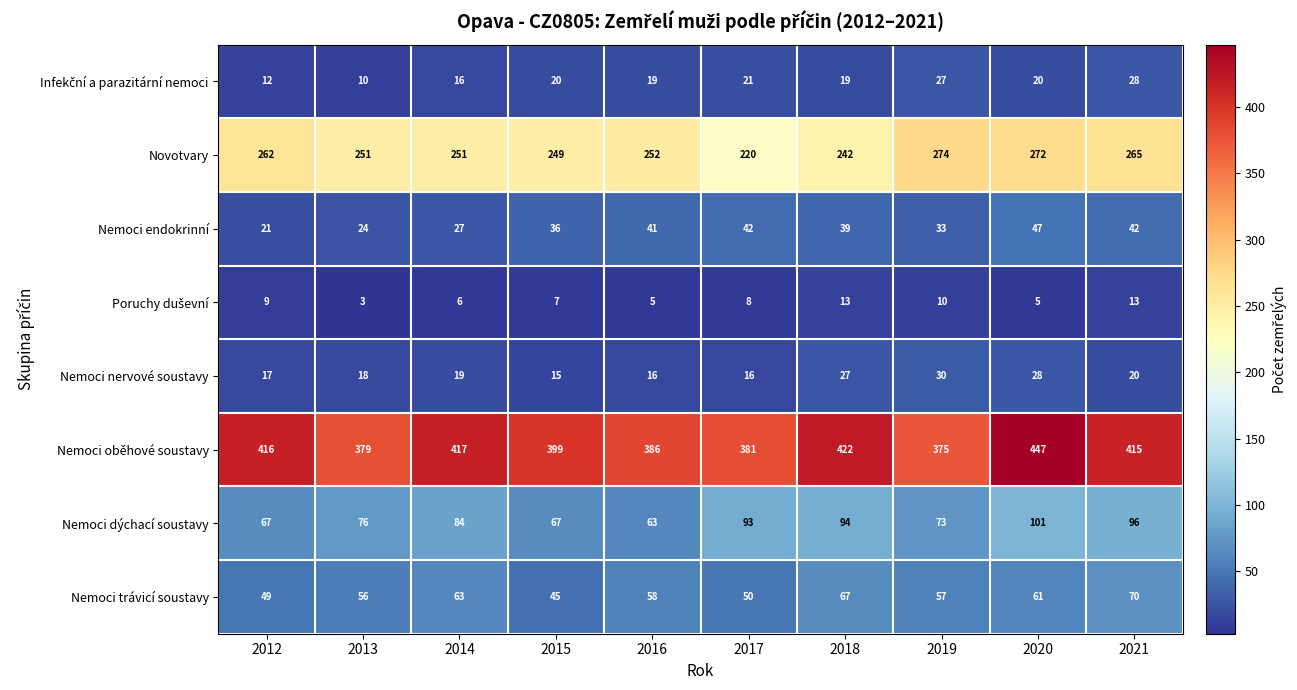

At which label does Nemoci trávicí soustavy first exceed 58?

2014